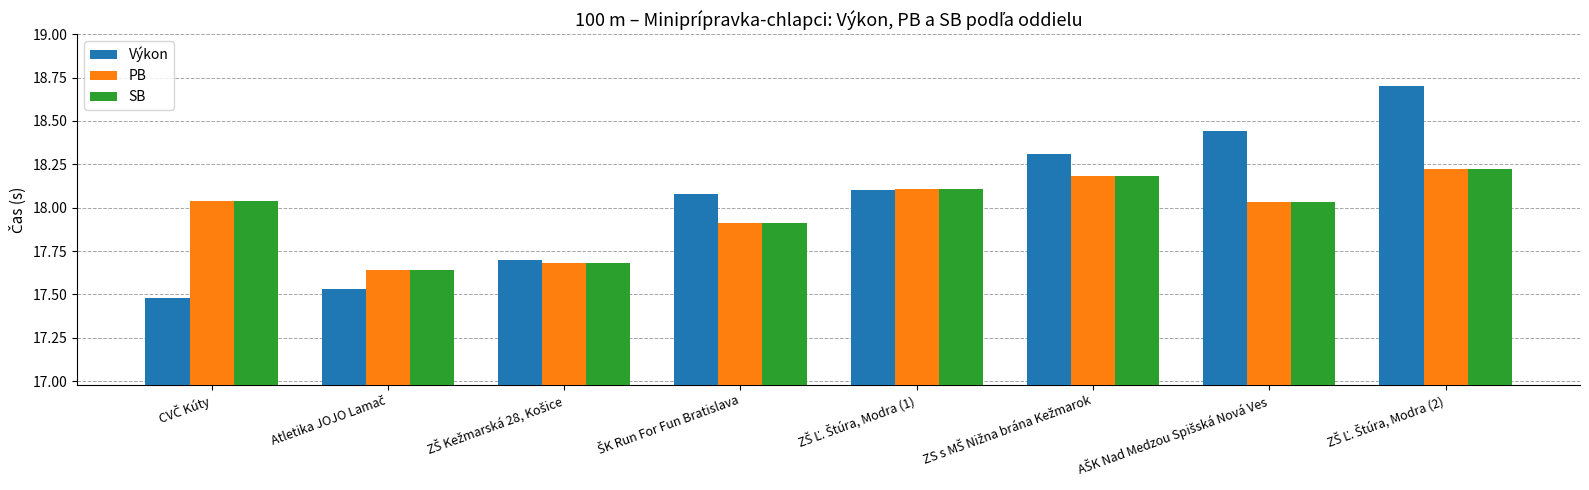

At how many categories does at least one series exceed 18?

6